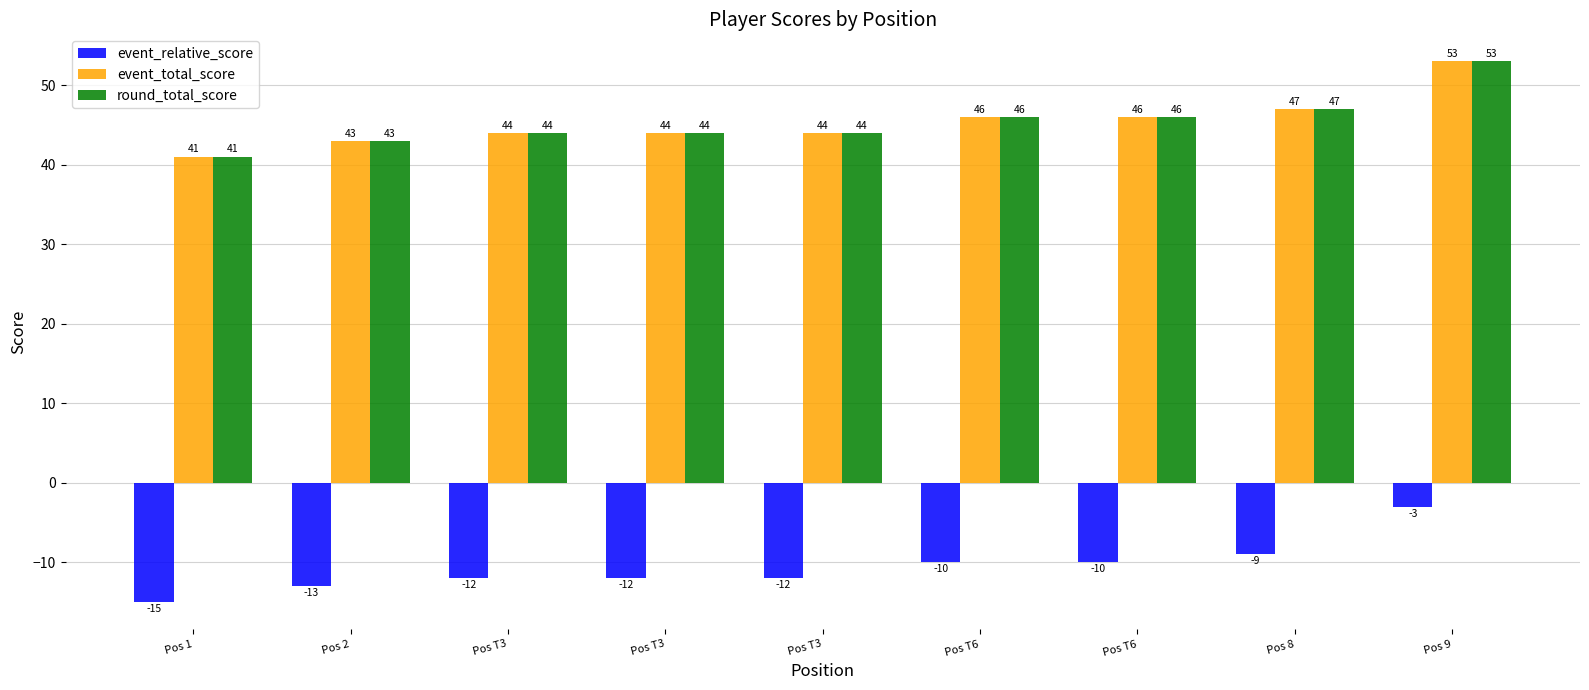

How many categories are shown in the chart?

9